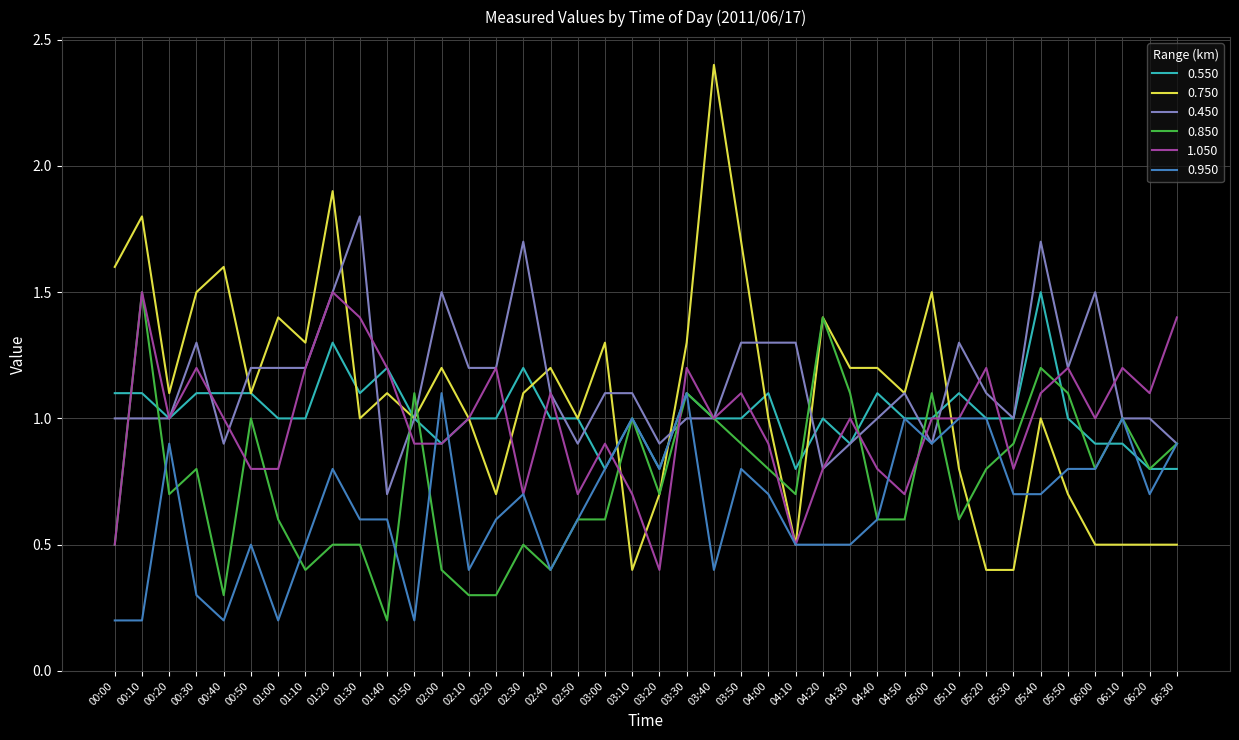

What is the maximum value for 0.850?

1.5